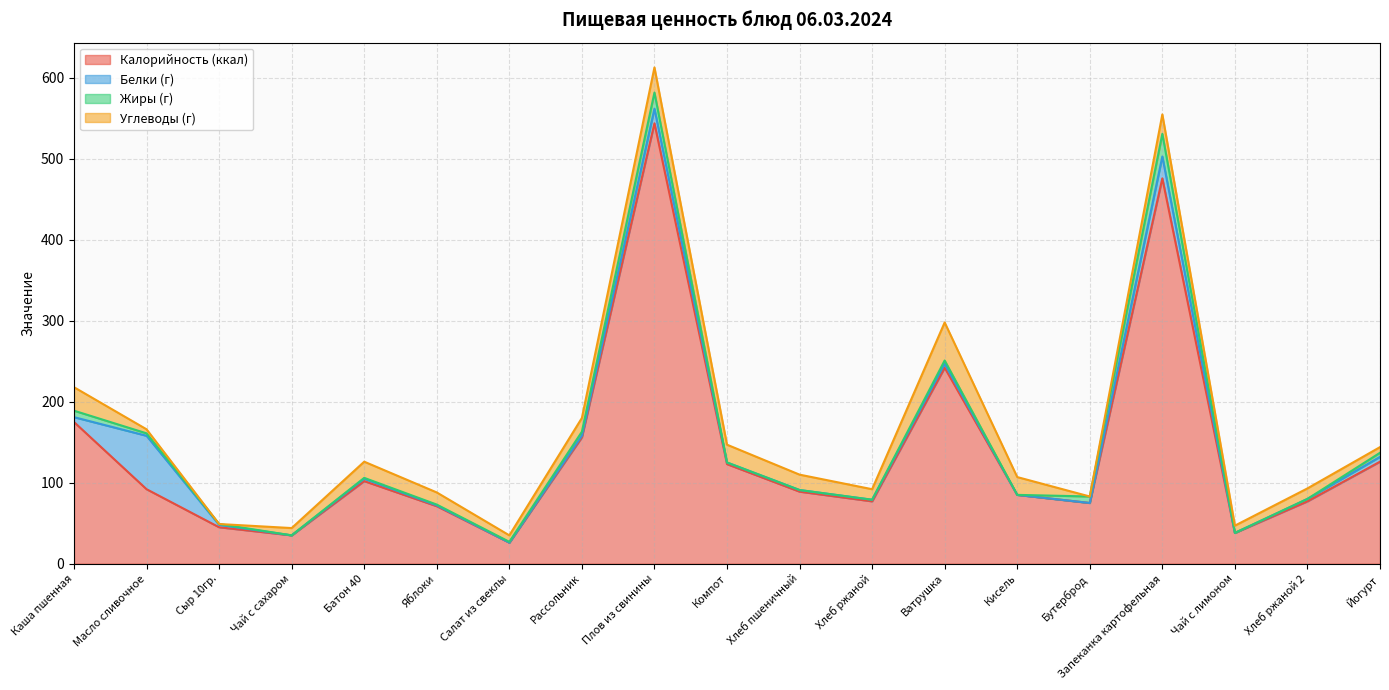

Is it true that Белки (г) equals 42 at Салат из свеклы?

False